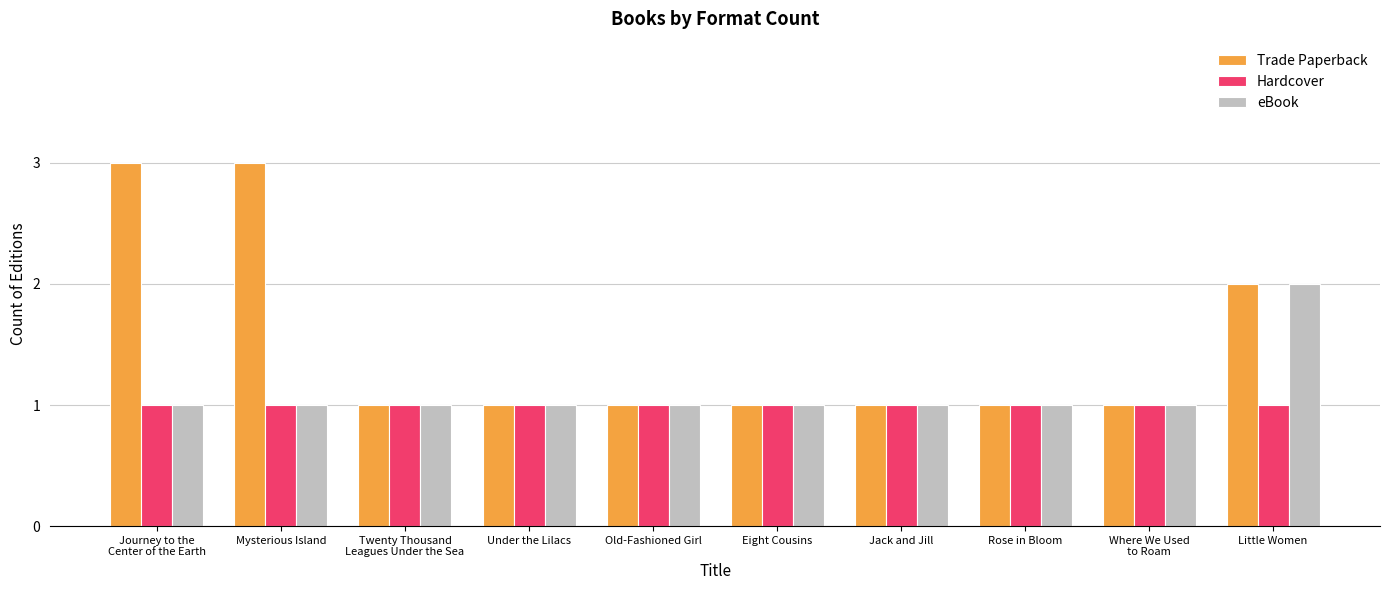

What is the sum of all Hardcover values?

10